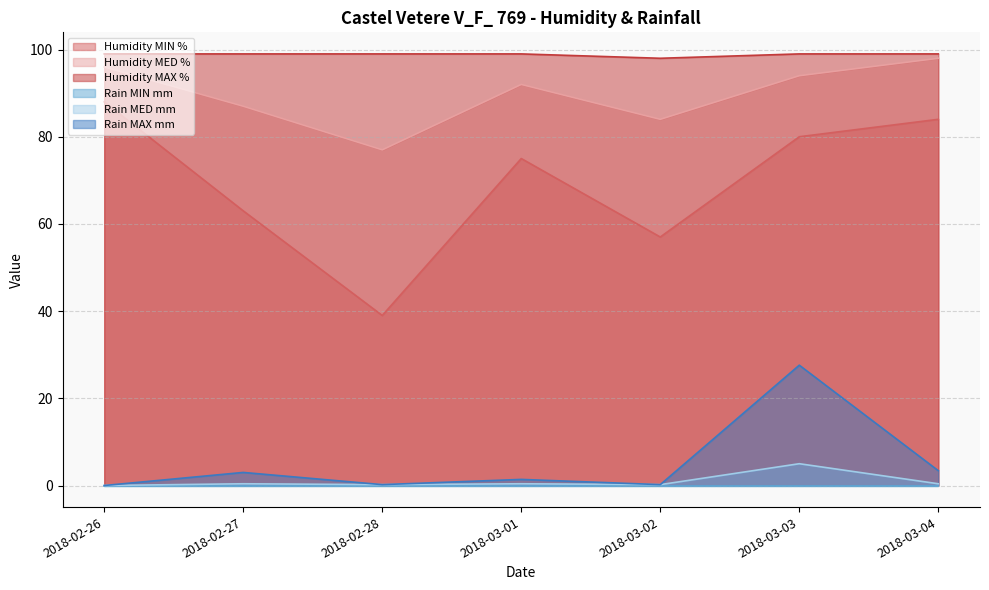

Where is Rain MAX mm nearest to the value 13?

2018-03-04